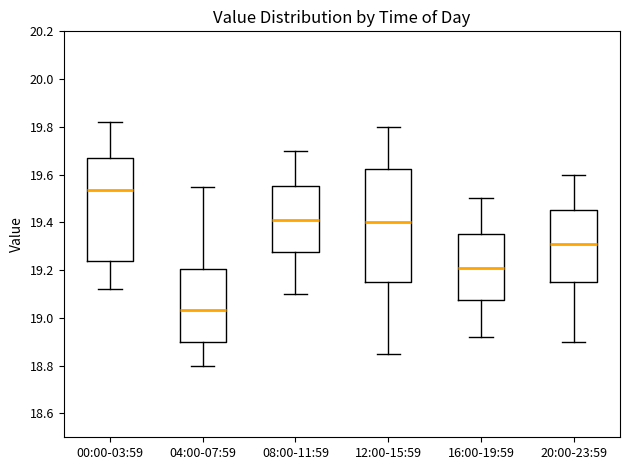

Which box's median line is the highest?

00:00-03:59